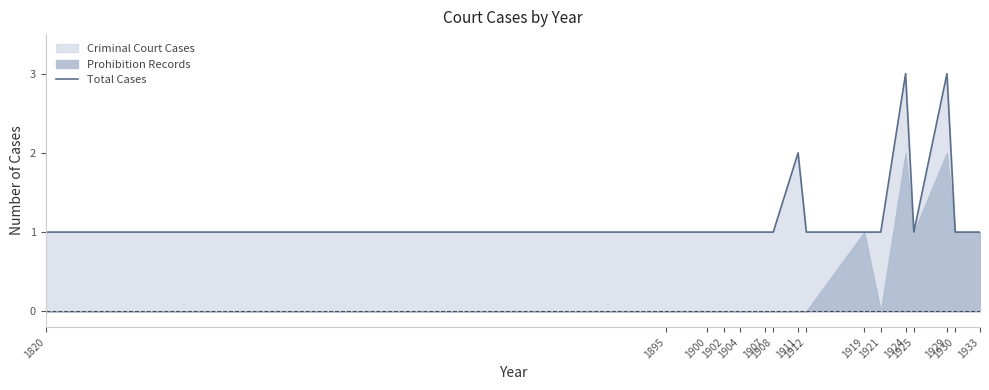

Rank the categories by value from highest to lowest.

1924, 1929, 1911, 1820, 1895, 1900, 1902, 1904, 1907, 1908, 1912, 1919, 1921, 1925, 1930, 1933